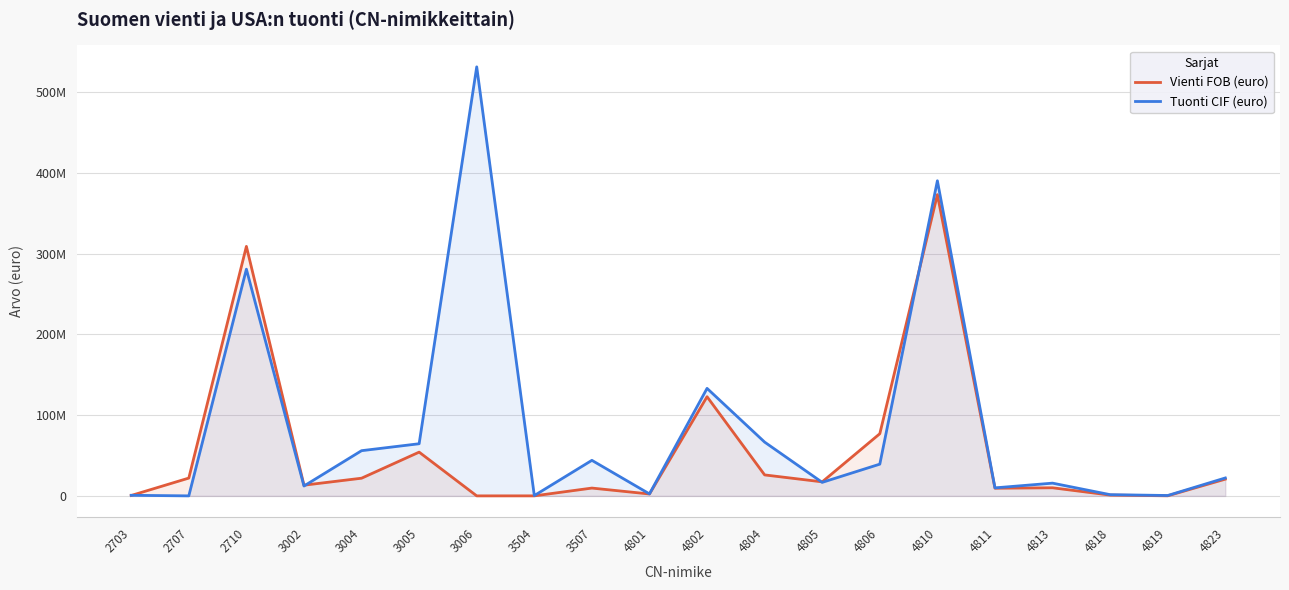

Rank the series by their average value, from highest to lowest.

Tuonti CIF (euro), Vienti FOB (euro)